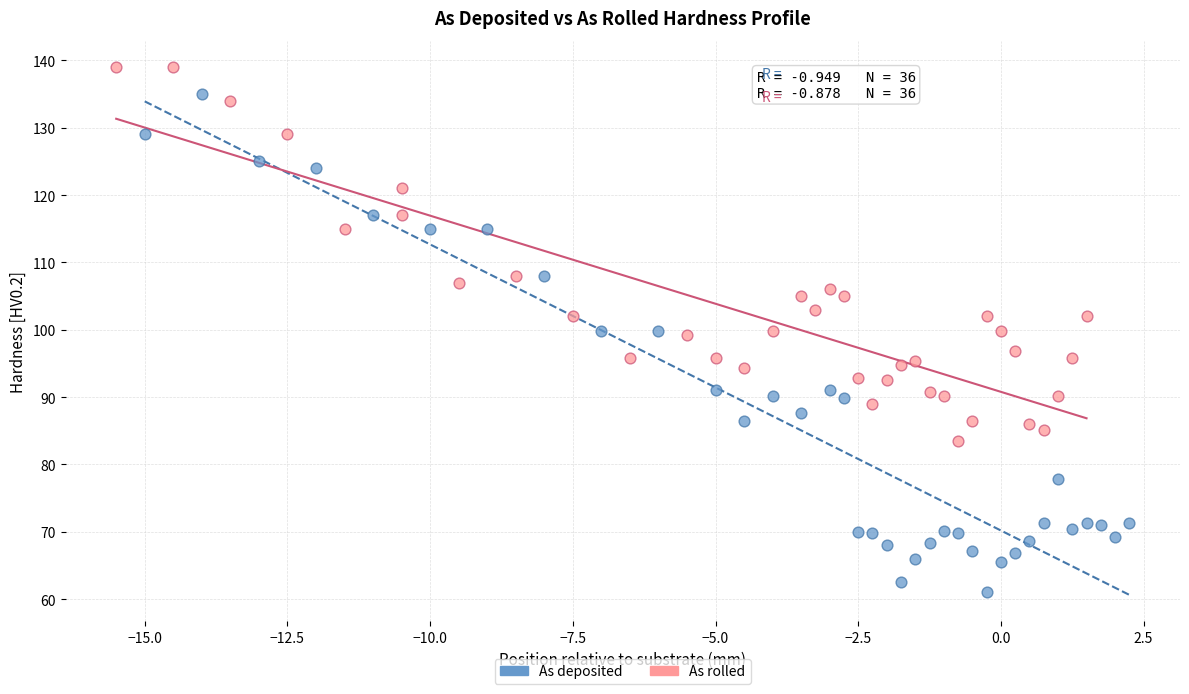

Which series reaches the maximum Y coordinate?

As rolled